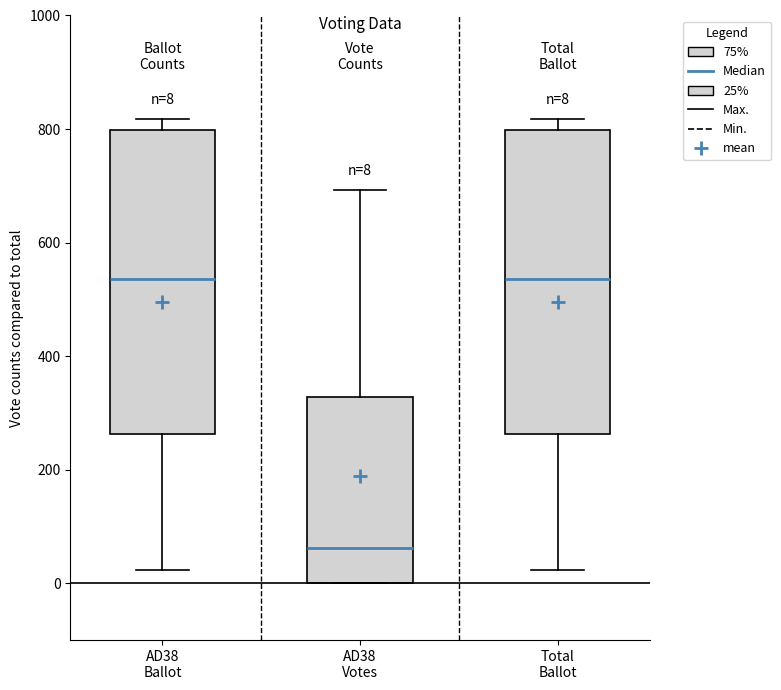

Which box has the lowest median line?

AD38 Votes